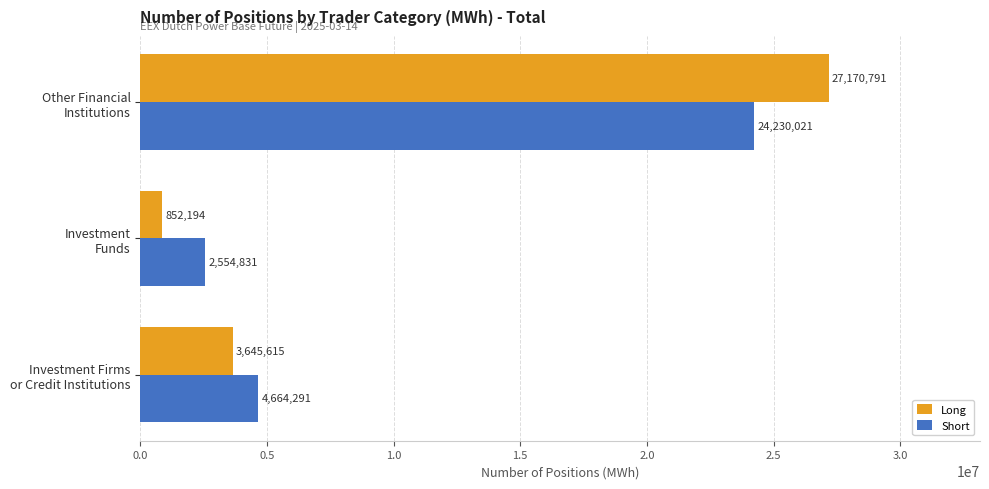

At which label does Long reach its minimum?

Investment
Funds